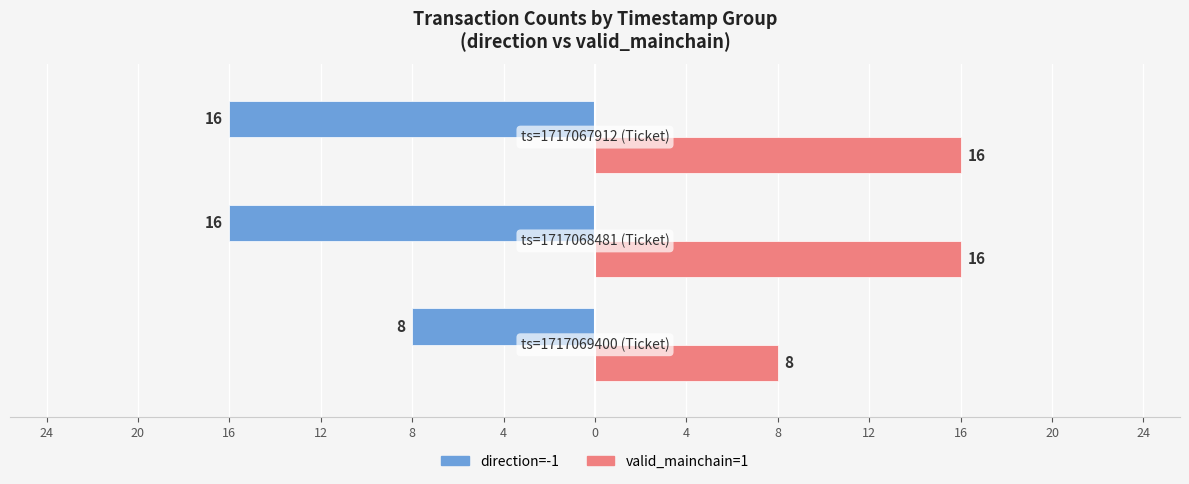

Reading right to left, what are all the values shown in this chart?

direction=-1: -16	-16	-8
valid_mainchain=1: 16	16	8